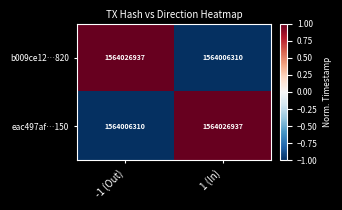

What is the difference between the highest and lowest values at 1 (In)?

20627